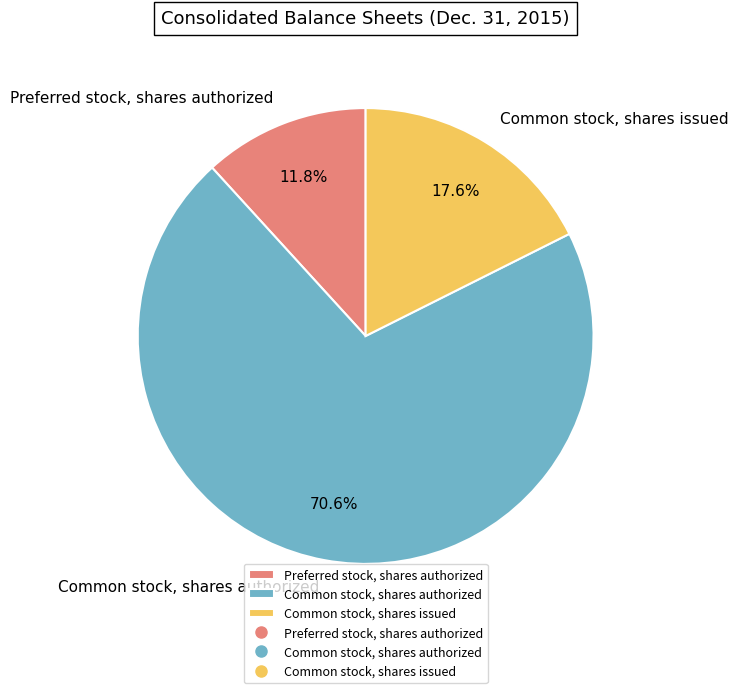

Which category has the smallest portion of the pie?

Preferred stock, shares authorized